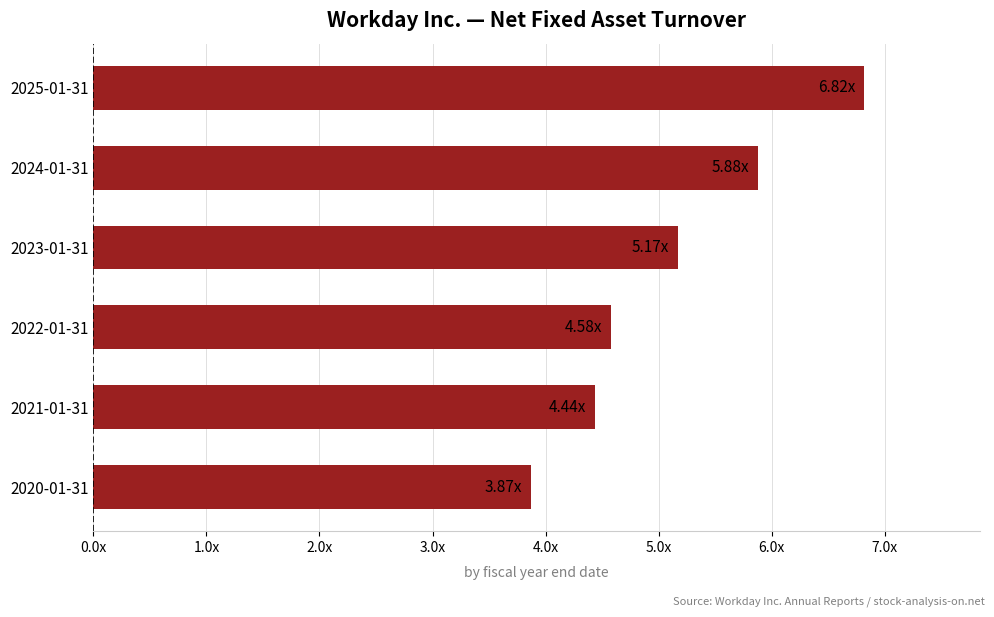

Are the bars horizontal?

Yes